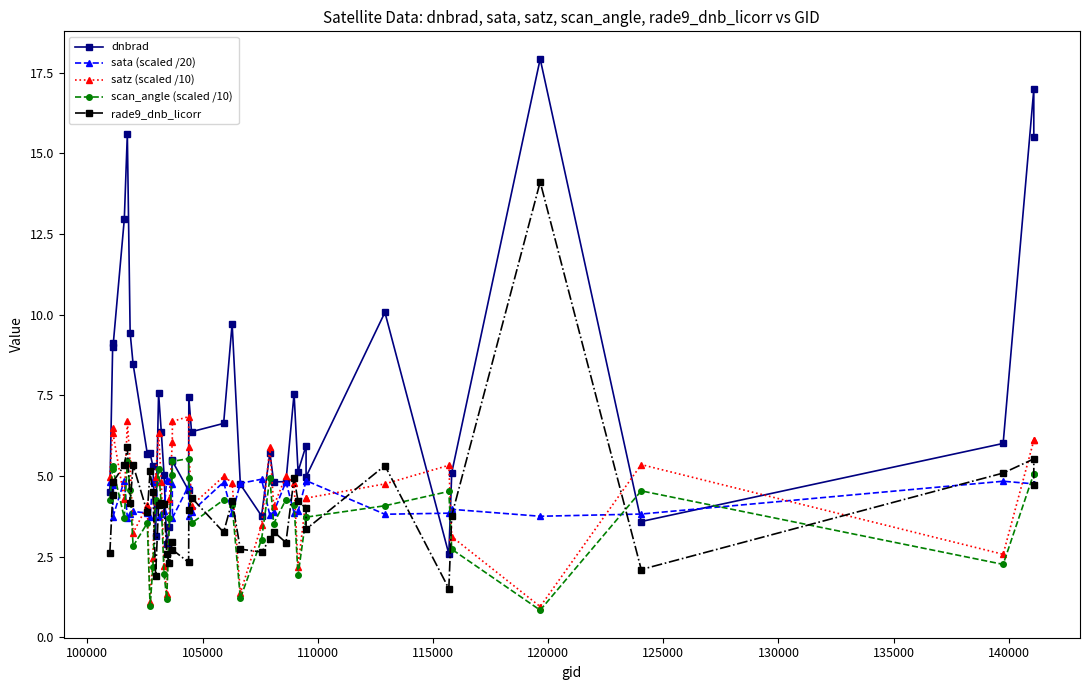

Reading right to left, transcribe all the data shown in this chart.

dnbrad: 15.5	17.0	6.0	3.6	17.9	5.1	2.6	10.1	5.0	5.9	5.1	7.6	4.8	4.8	5.7	3.8	4.7	9.7	6.6	6.4	7.5	4.6	5.5	5.5	3.4	2.9	5.0	6.4	7.6	3.1	5.3	5.7	5.7	8.5	9.4	15.6	13.0	9.0	9.1	4.5
sata (scaled /20): 4.8	4.8	4.8	3.8	3.8	4.0	3.9	3.8	4.9	4.9	3.9	3.9	4.8	3.9	3.8	4.9	4.8	3.8	4.8	3.9	3.8	4.7	3.7	4.8	4.8	4.9	3.9	3.8	3.7	4.8	4.9	3.7	3.9	3.9	3.8	3.7	4.9	3.7	4.7	4.8
satz (scaled /10): 6.1	6.1	2.6	5.4	1.0	3.1	5.3	4.8	4.3	4.3	2.2	4.8	5.0	4.1	5.9	3.5	1.4	4.8	5.0	4.1	5.9	6.8	6.7	6.1	4.3	1.4	2.2	4.8	6.3	5.0	2.5	1.1	4.1	3.2	5.4	6.7	4.3	6.3	6.5	5.0
scan_angle (scaled /10): 5.1	5.1	2.3	4.5	0.8	2.7	4.5	4.1	3.7	3.7	1.9	4.1	4.3	3.5	4.9	3.0	1.2	4.1	4.3	3.5	4.9	5.5	5.5	5.0	3.7	1.2	2.0	4.1	5.2	4.3	2.2	1.0	3.5	2.8	4.6	5.5	3.7	5.2	5.3	4.3
rade9_dnb_licorr: 4.7	5.5	5.1	2.1	14.1	3.8	1.5	5.3	3.4	4.0	4.2	4.9	2.9	3.3	3.0	2.6	2.7	4.2	3.3	4.3	4.0	2.3	2.7	3.0	2.3	2.6	4.1	4.2	4.1	1.9	4.5	5.2	3.9	5.3	4.2	5.9	5.3	4.8	4.4	2.6